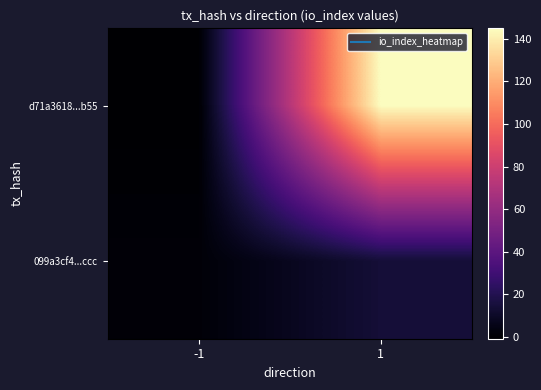

What is the total value across all series at 1?

159